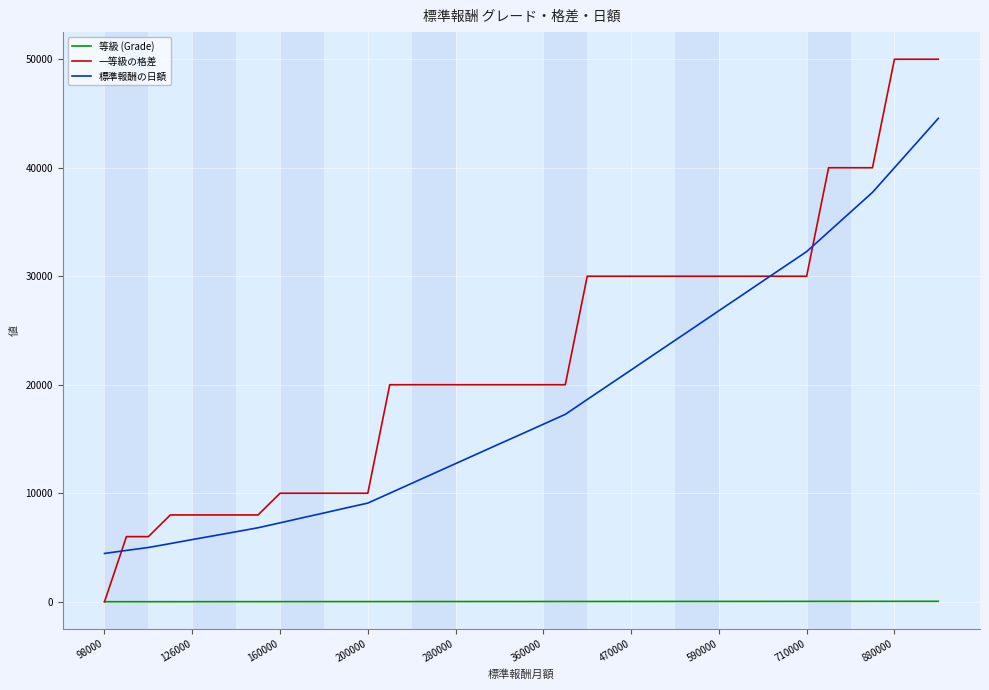

List the series in order of their overall mean, lowest first.

等級 (Grade), 標準報酬の日額, 一等級の格差